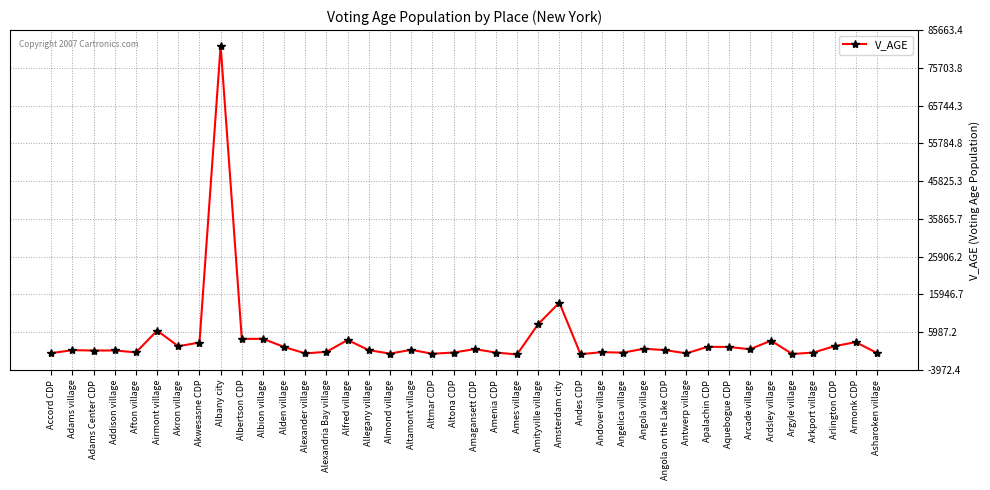

At which label is the value closest to 40845?

Amsterdam city